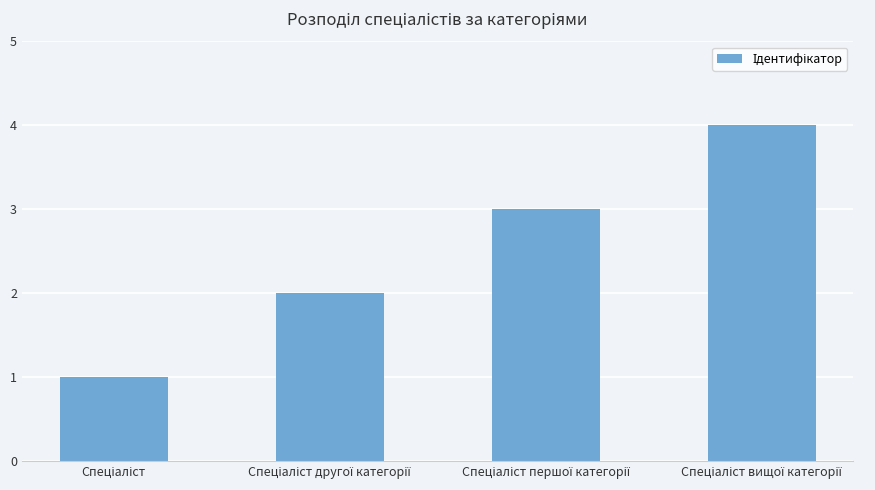

What is the greatest value displayed?

4